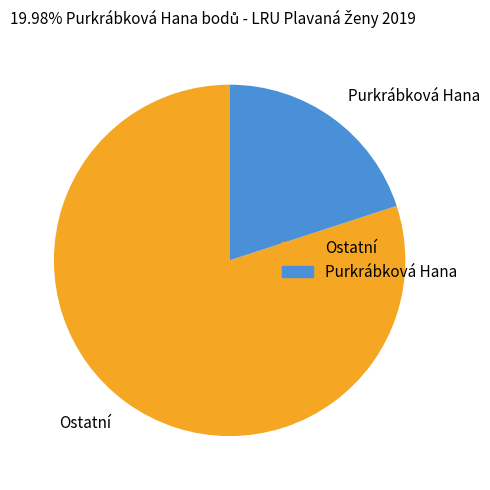

Is there any slice that represents more than half of the pie?

Yes